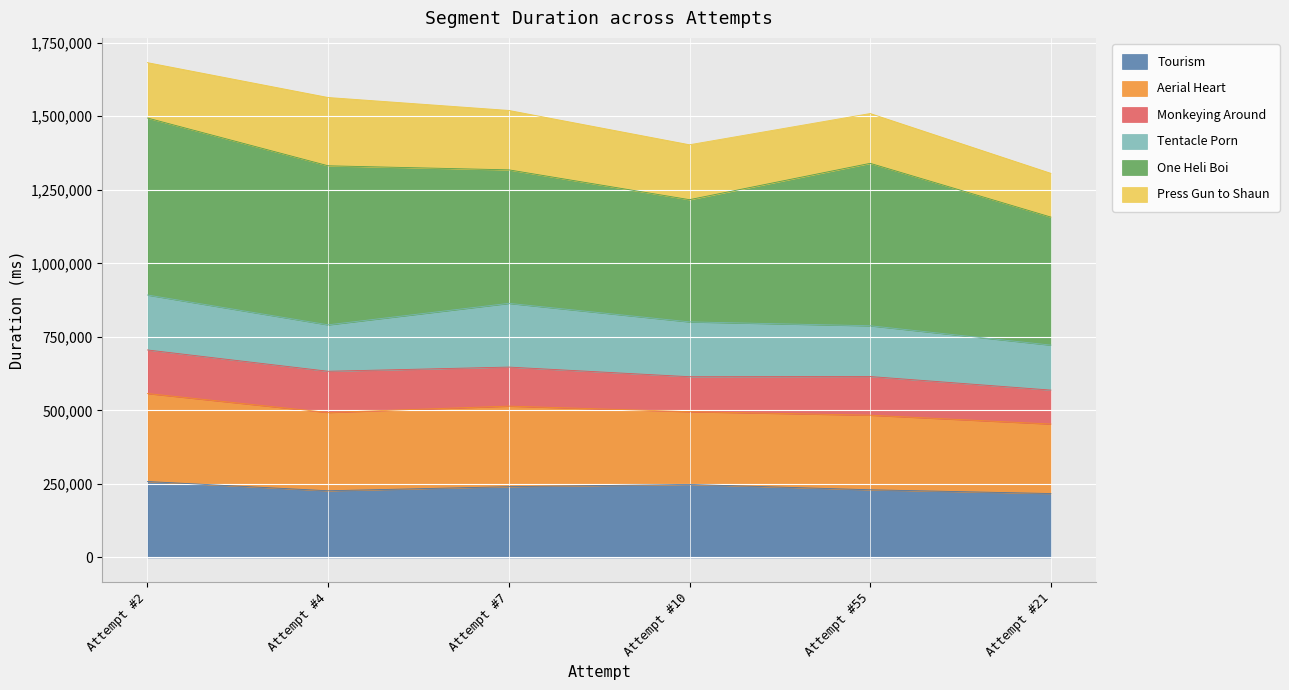

What is the total value across all series at Attempt #10?

1403238